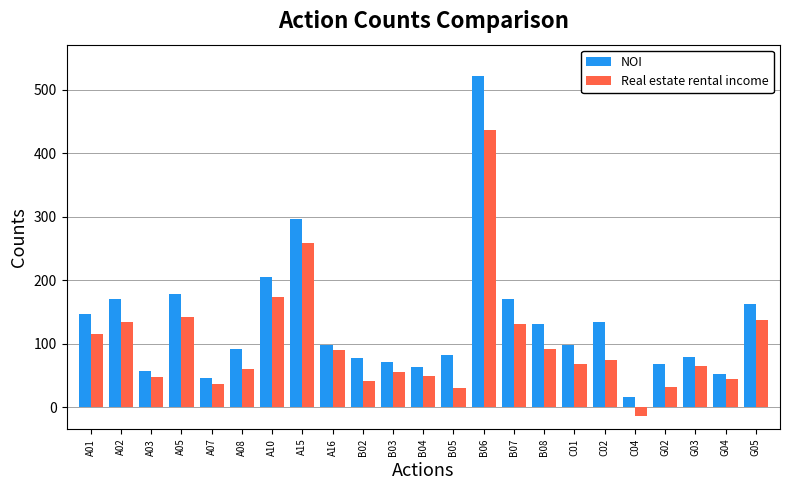

How many bars are there in total?

46